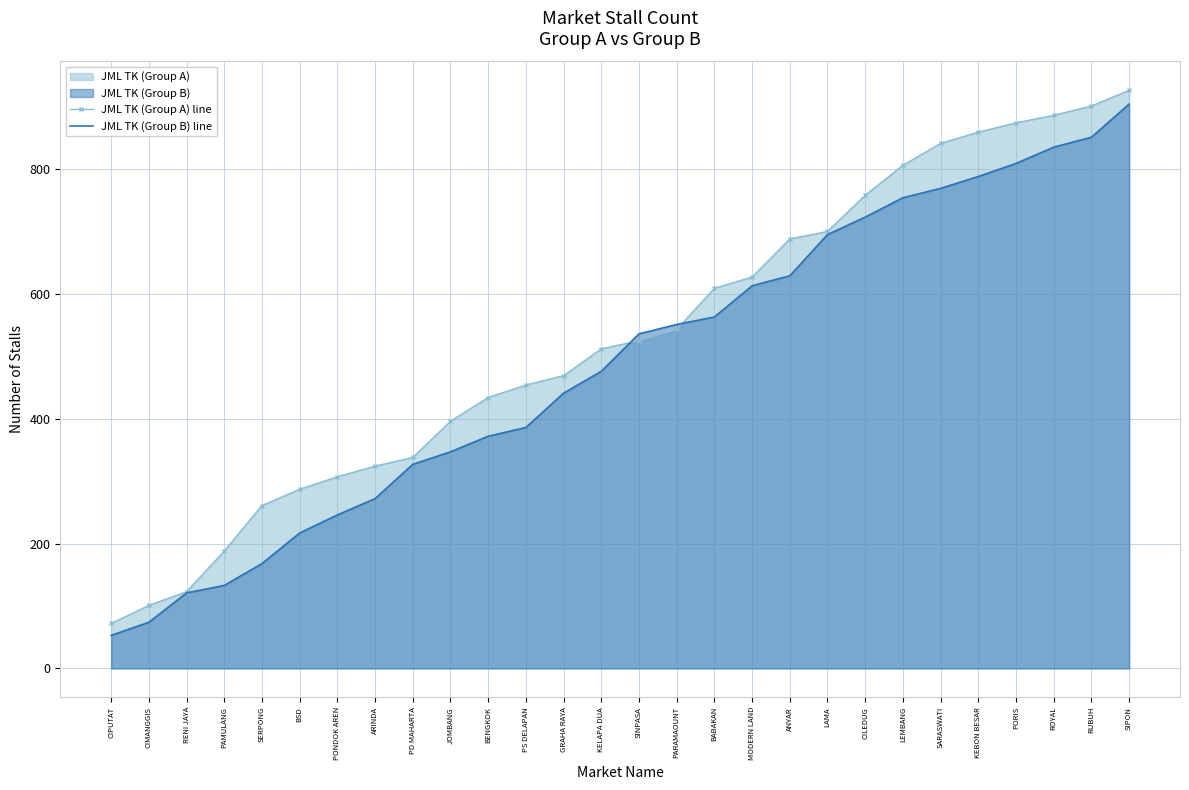

How many data points does each series have?

28